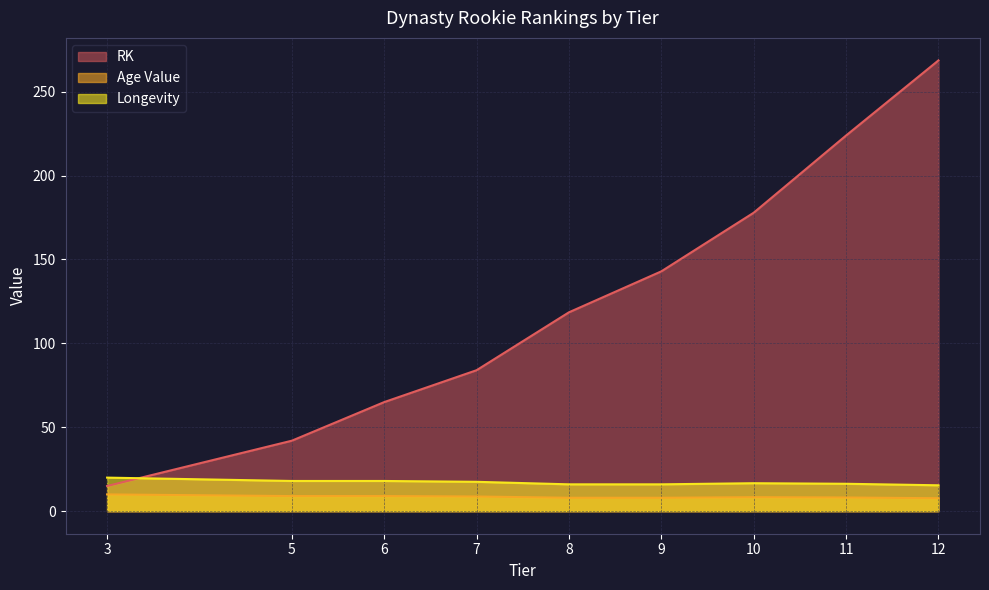

How many lines are shown in the chart?

3